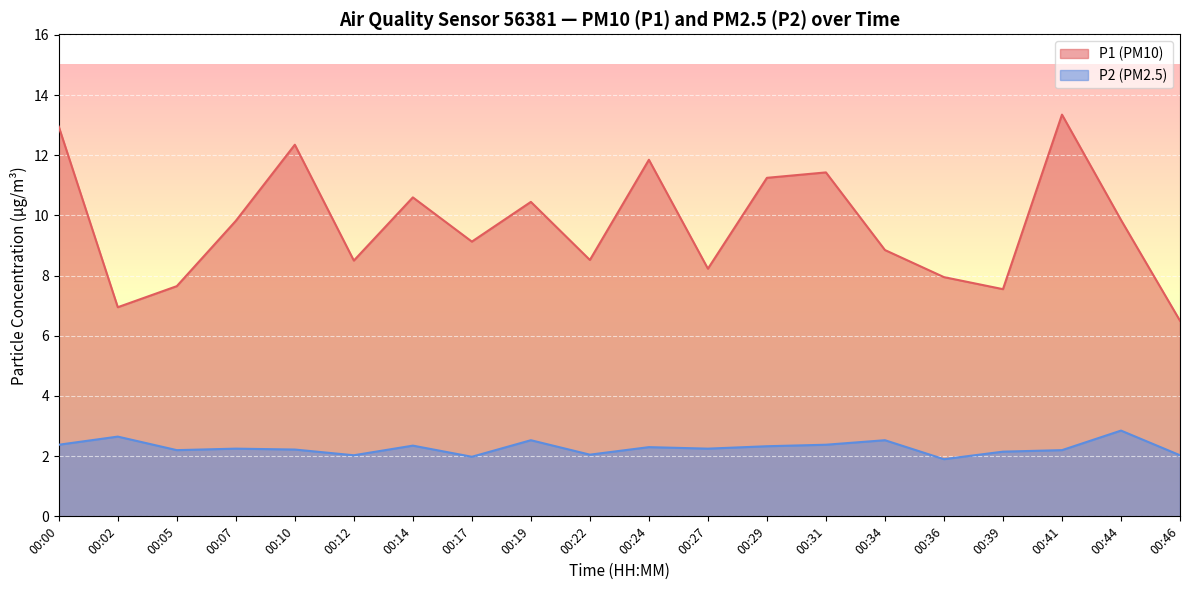

What is the sum of the P1 values at 00:31 and 00:29?

22.7